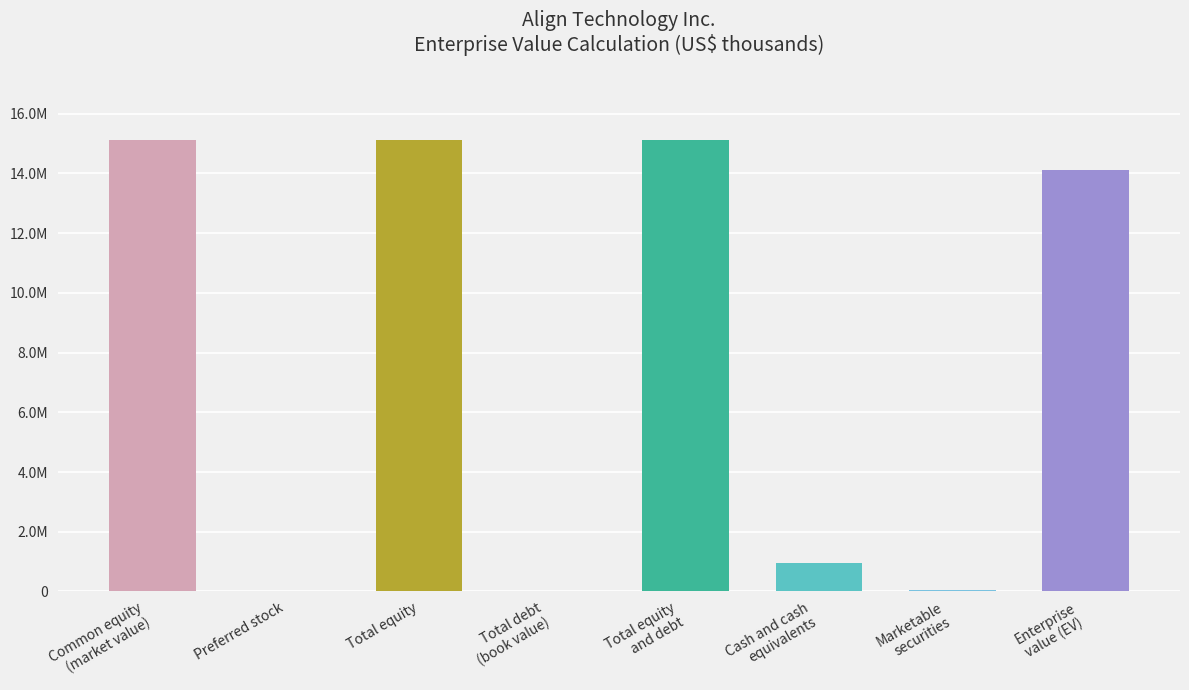

List the labels in order of value, smallest first.

Preferred stock, Total debt
(book value), Marketable
securities, Cash and cash
equivalents, Enterprise
value (EV), Common equity
(market value), Total equity, Total equity
and debt